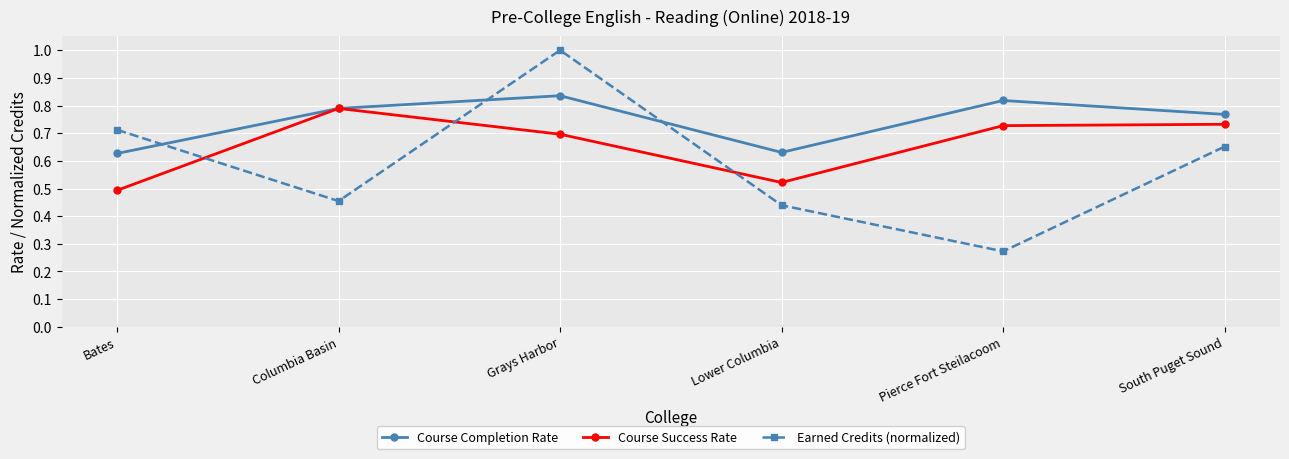

Is it true that Course Success Rate equals 1.0 at South Puget Sound?

False